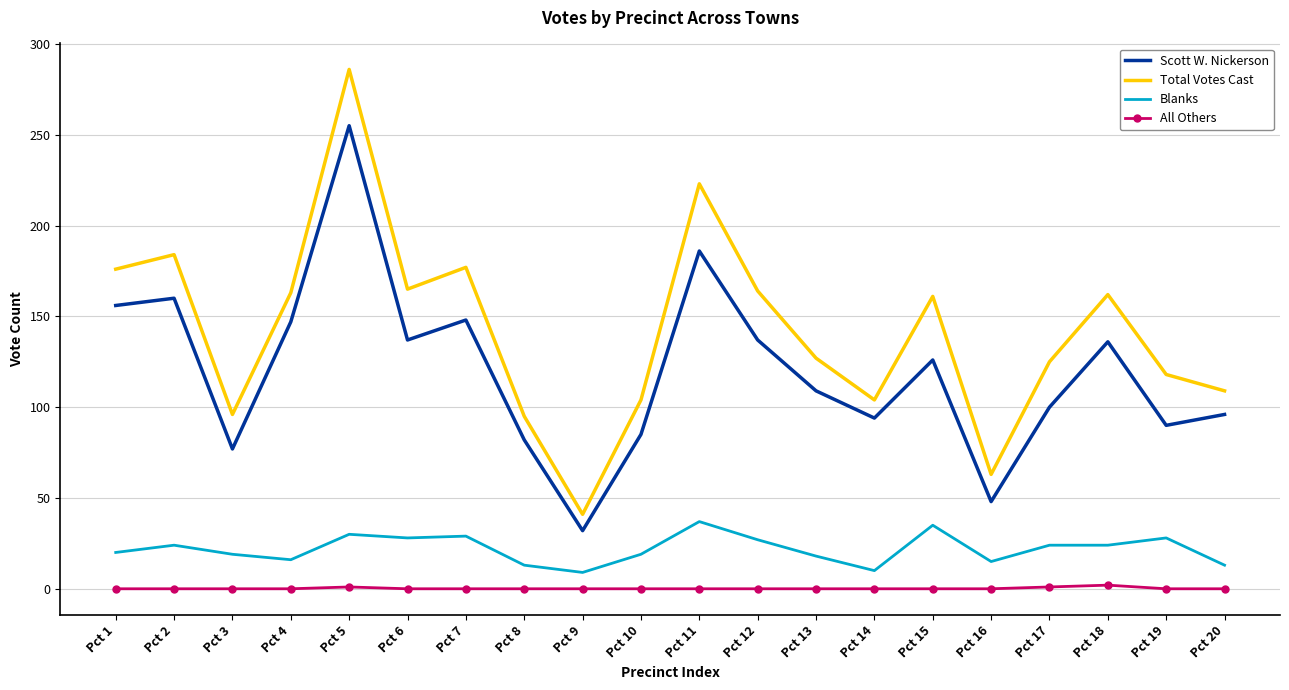

Which series has the widest spread of values?

Total Votes Cast